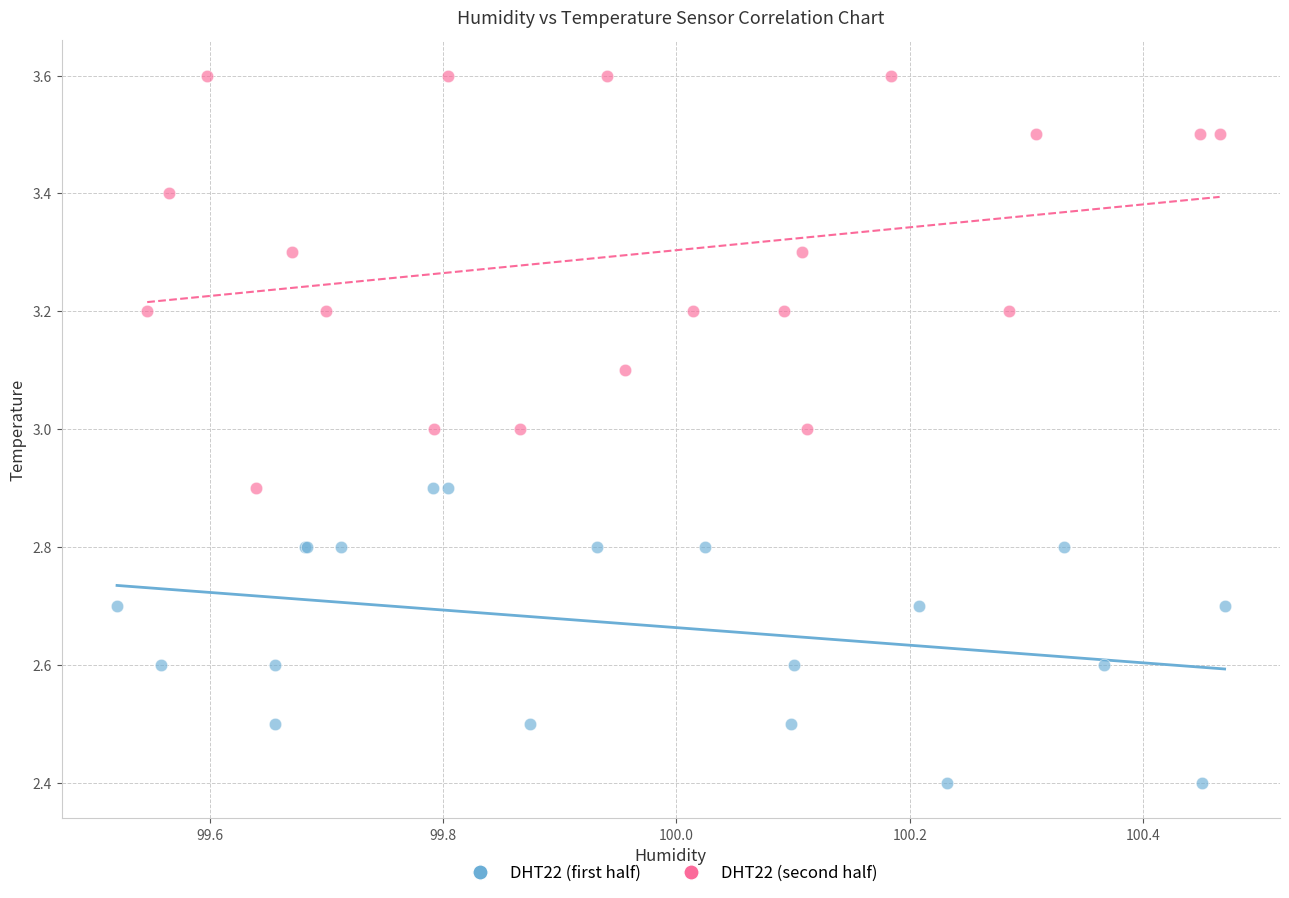

Which series reaches the minimum Y coordinate?

DHT22 (first half)